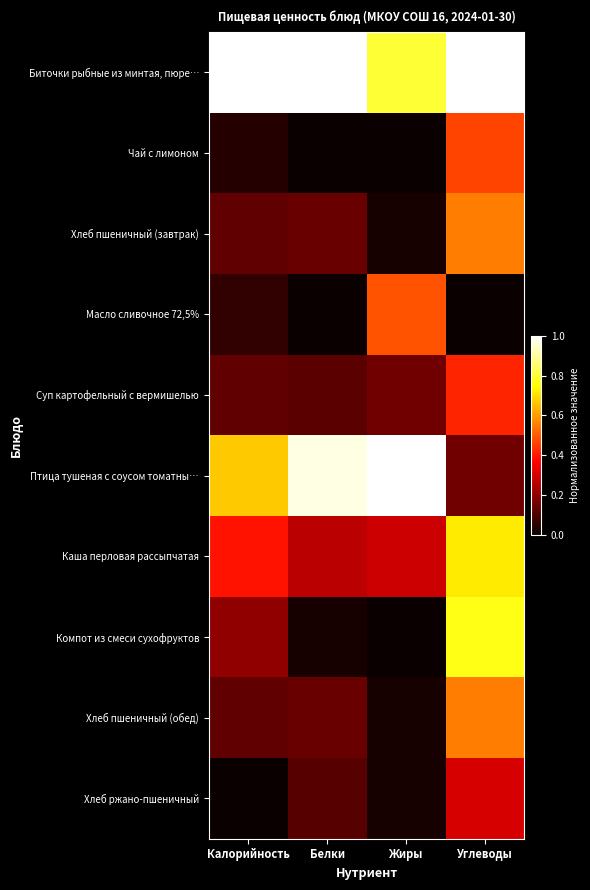

Reading left to right, extract all data points from this chart.

Биточки рыбные из минтая, пюре…: Калорийность=1.0	Белки=1.0	Жиры=0.8	Углеводы=1.0
Чай с лимоном: Калорийность=0.0	Белки=0.0	Жиры=0.0	Углеводы=0.5
Хлеб пшеничный (завтрак): Калорийность=0.1	Белки=0.1	Жиры=0.0	Углеводы=0.6
Масло сливочное 72,5%: Калорийность=0.1	Белки=0.0	Жиры=0.5	Углеводы=0.0
Суп картофельный с вермишелью: Калорийность=0.1	Белки=0.1	Жиры=0.2	Углеводы=0.4
Птица тушеная с соусом томатны…: Калорийность=0.7	Белки=1.0	Жиры=1.0	Углеводы=0.2
Каша перловая рассыпчатая: Калорийность=0.4	Белки=0.3	Жиры=0.3	Углеводы=0.7
Компот из смеси сухофруктов: Калорийность=0.2	Белки=0.0	Жиры=0.0	Углеводы=0.8
Хлеб пшеничный (обед): Калорийность=0.1	Белки=0.1	Жиры=0.0	Углеводы=0.6
Хлеб ржано-пшеничный: Калорийность=0.0	Белки=0.1	Жиры=0.0	Углеводы=0.3